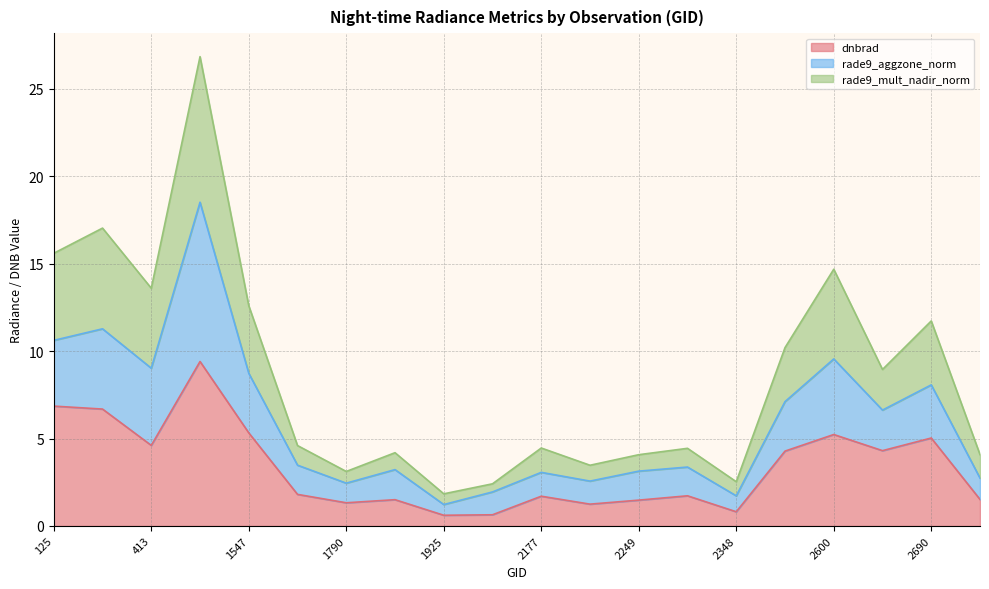

What is the greatest value displayed?

26.8